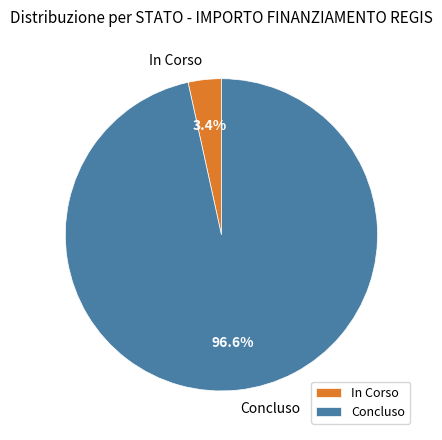

What is the largest slice in the pie chart?

Concluso